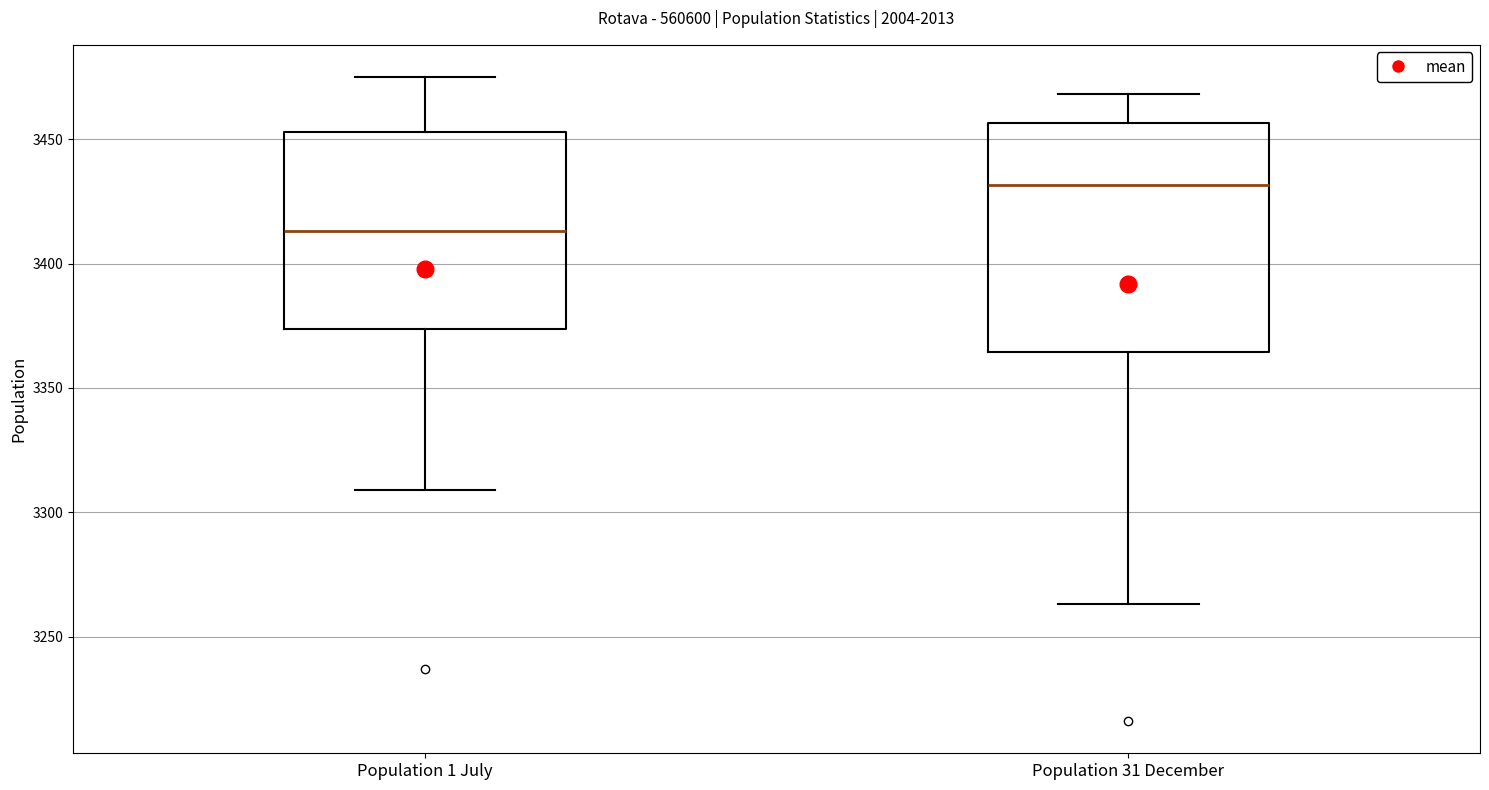

Reading left to right, transcribe this box plot: for each box, give where its median line is, the range the box spans, and where its two whiskers end, as read against the y-axis. The values are not printed on the chart, so give them approximately, as read against the axis.

Population 1 July: median 3415, box 3375 to 3455, whiskers 3310 to 3475
Population 31 December: median 3430, box 3365 to 3455, whiskers 3265 to 3470